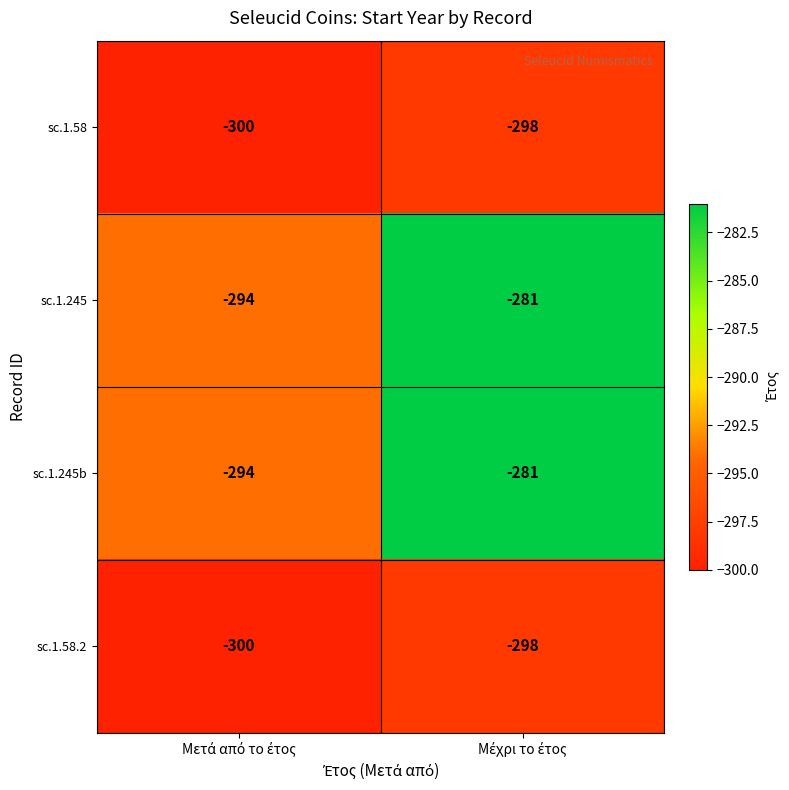

What is the smallest value displayed?

-300